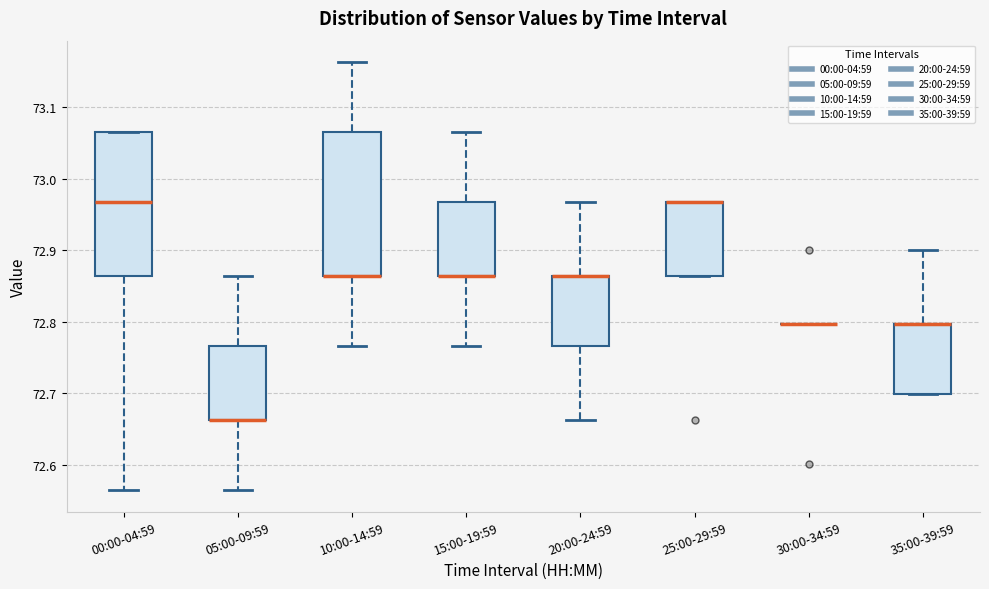

Where is the lower edge of the box for 35:00-39:59 on the y-axis? The values are not printed on the chart, so give them approximately, as read against the axis.

72.70